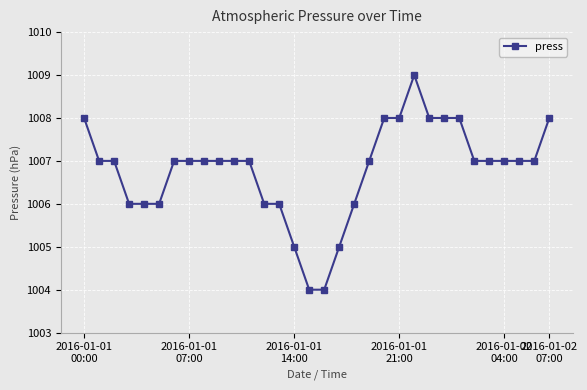

What is the sum of all values?

32217